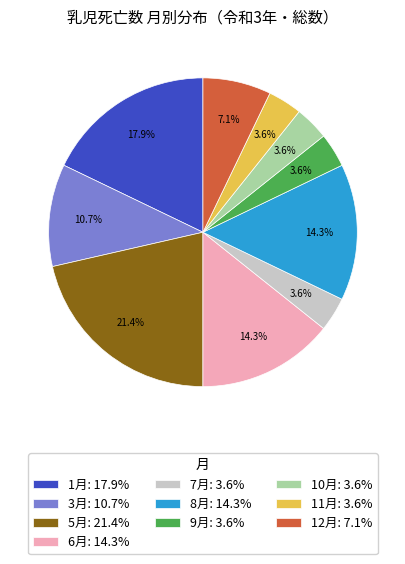

What percentage is NOT represented by 10月: 3.6%?

96.4%